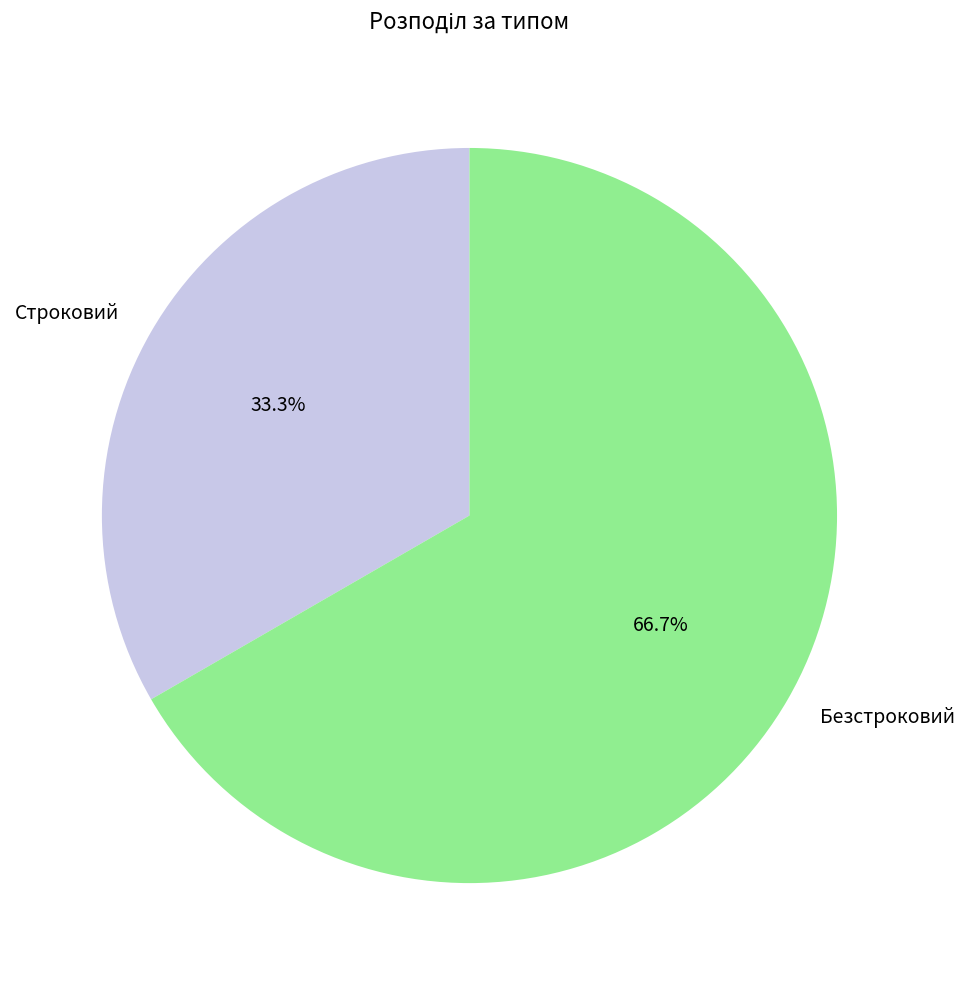

Between Безстроковий and Строковий, which is larger?

Безстроковий